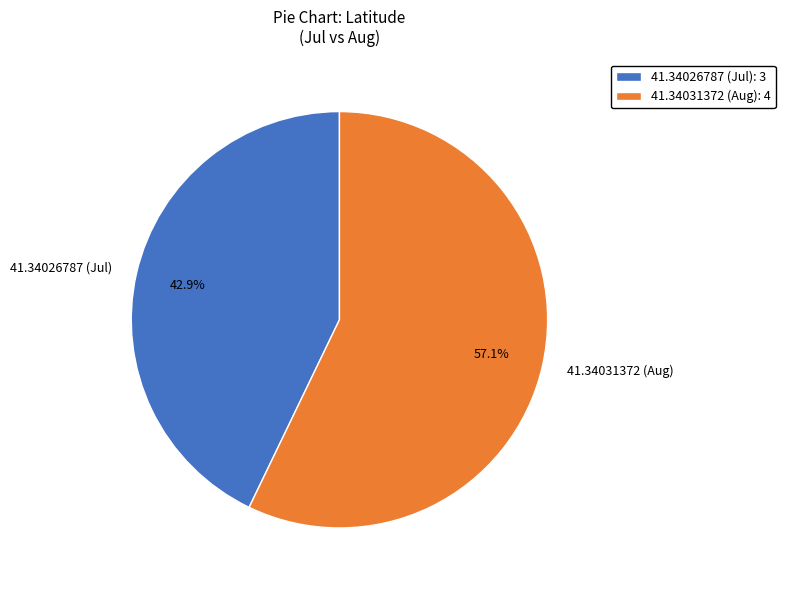

How many slices are in this pie chart?

2